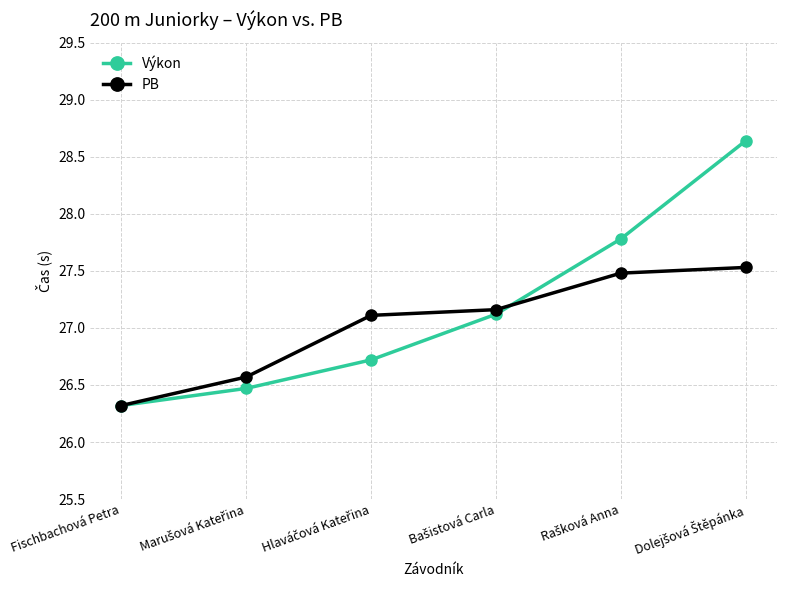

How many data points does each series have?

6